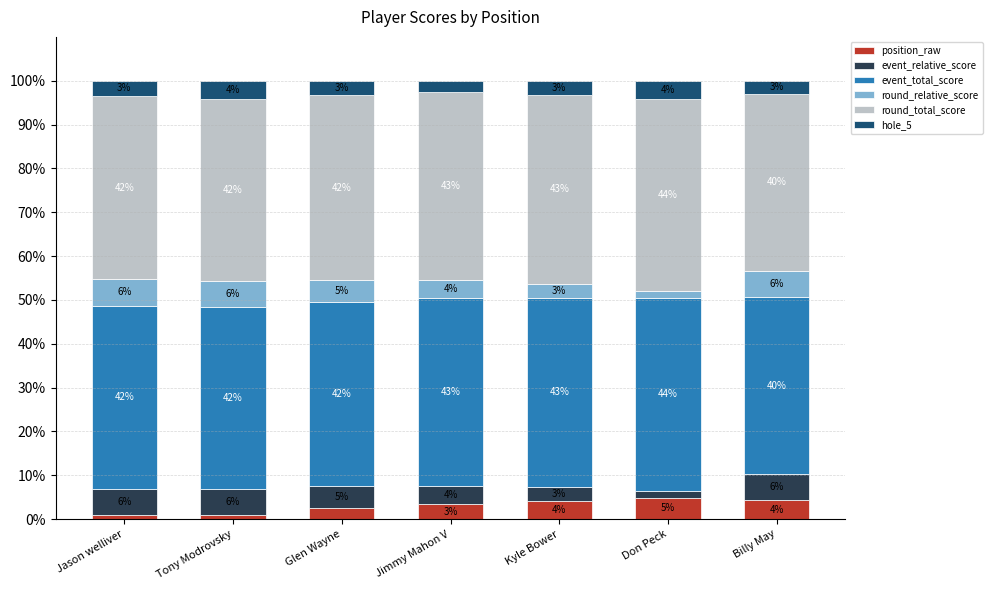

What is the sum of the position_raw values at Kyle Bower and Jason welliver?

5.0